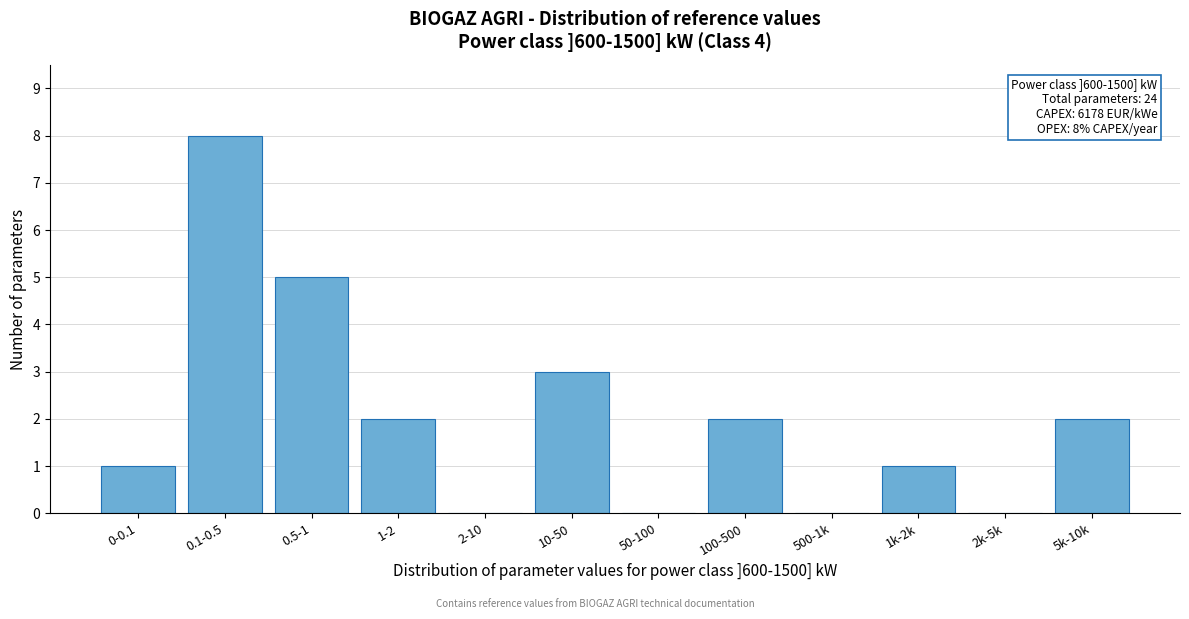

Reading left to right, transcribe all the data shown in this chart.

0-0.1=1	0.1-0.5=8	0.5-1=5	1-2=2	2-10=0	10-50=3	50-100=0	100-500=2	500-1k=0	1k-2k=1	2k-5k=0	5k-10k=2